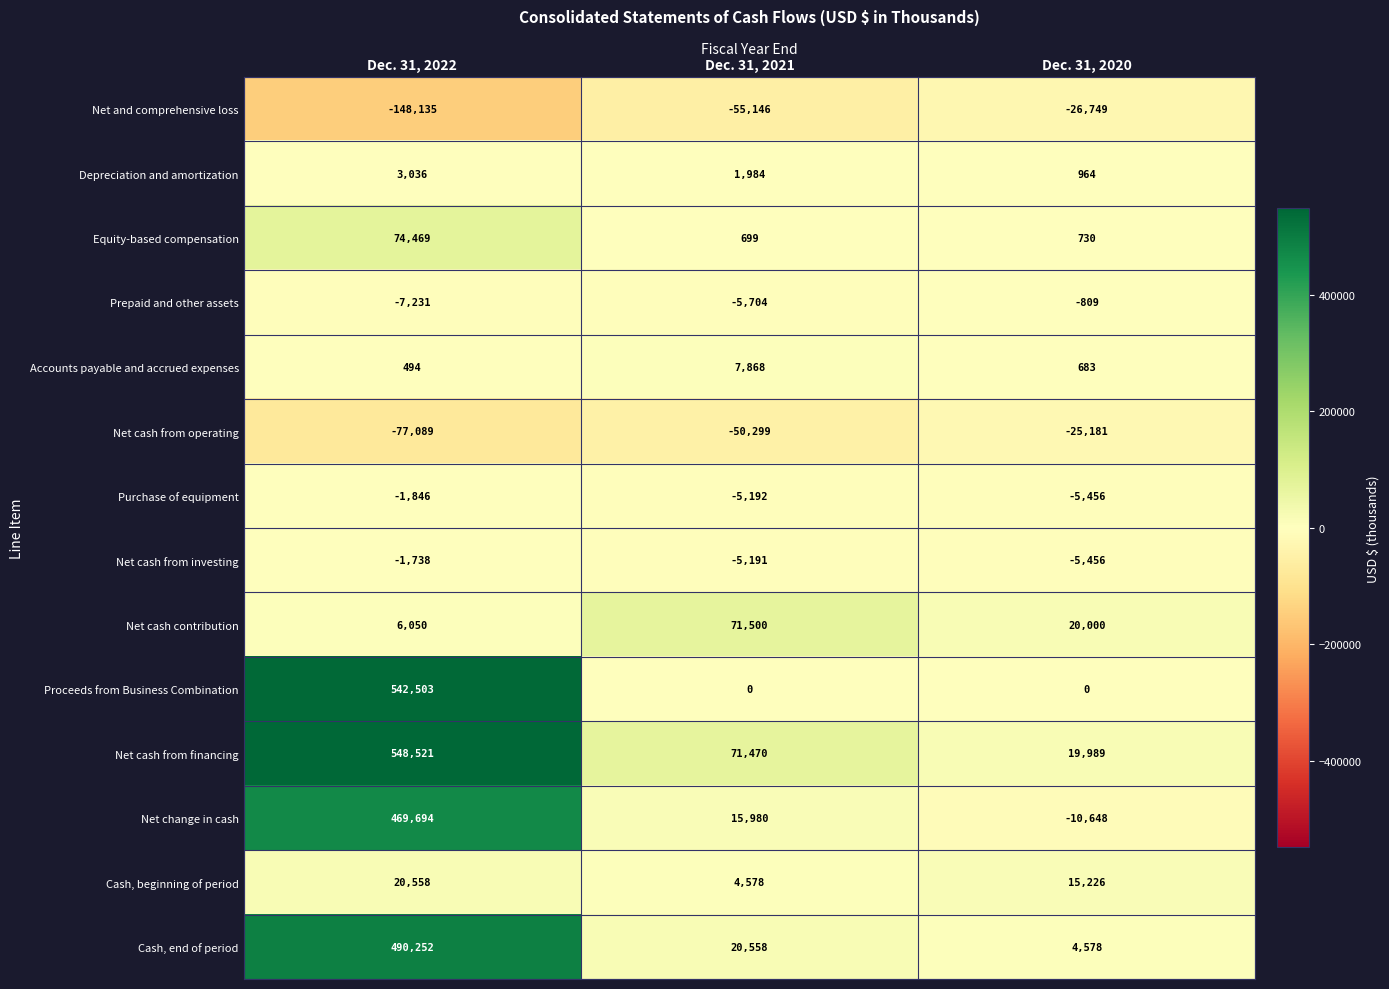

The value of Net cash from financing at Dec. 31, 2021 is 35932. True or false?

False